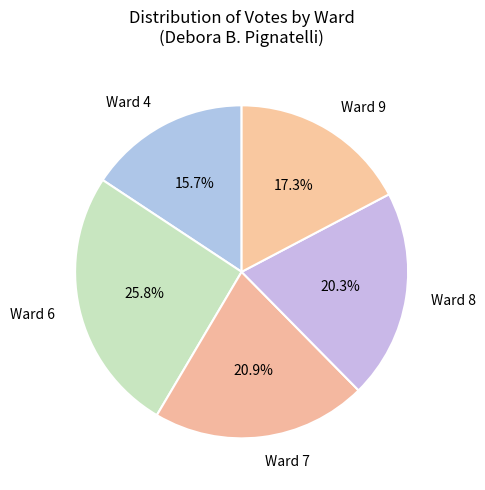

To the nearest percent, what percentage of the pie is Ward 7?

21%